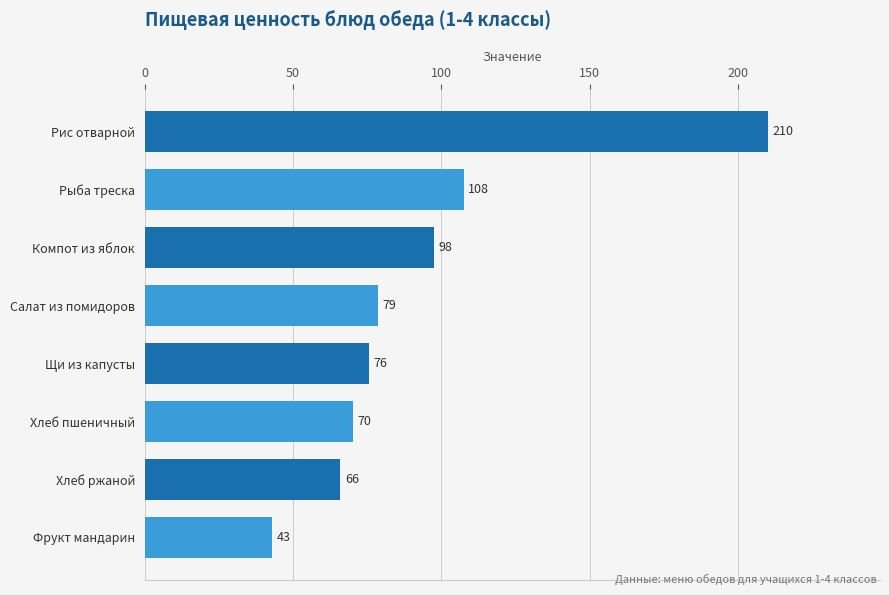

What is the approximate value at Рыба треска?

107.6